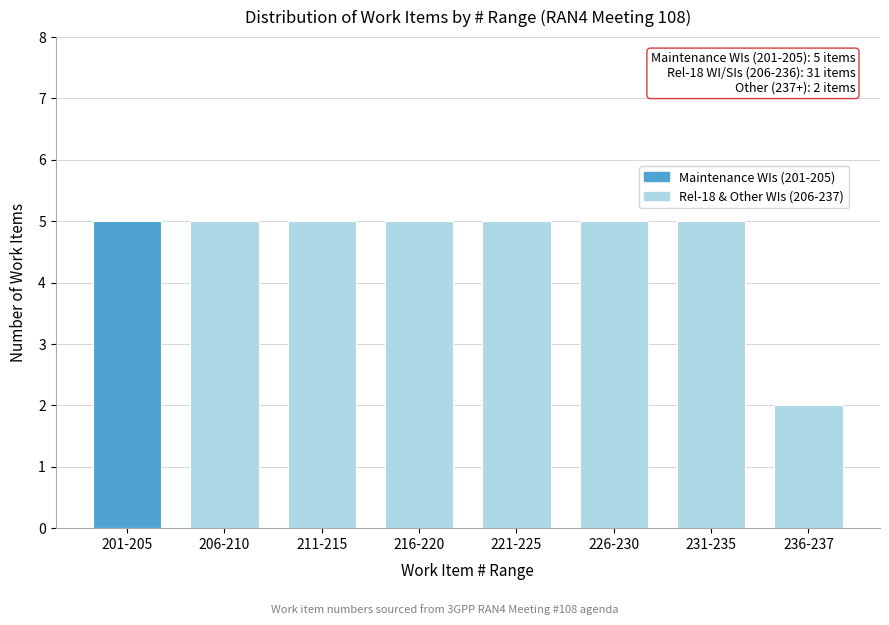

Reading right to left, transcribe all the data shown in this chart.

2	5	5	5	5	5	5	5